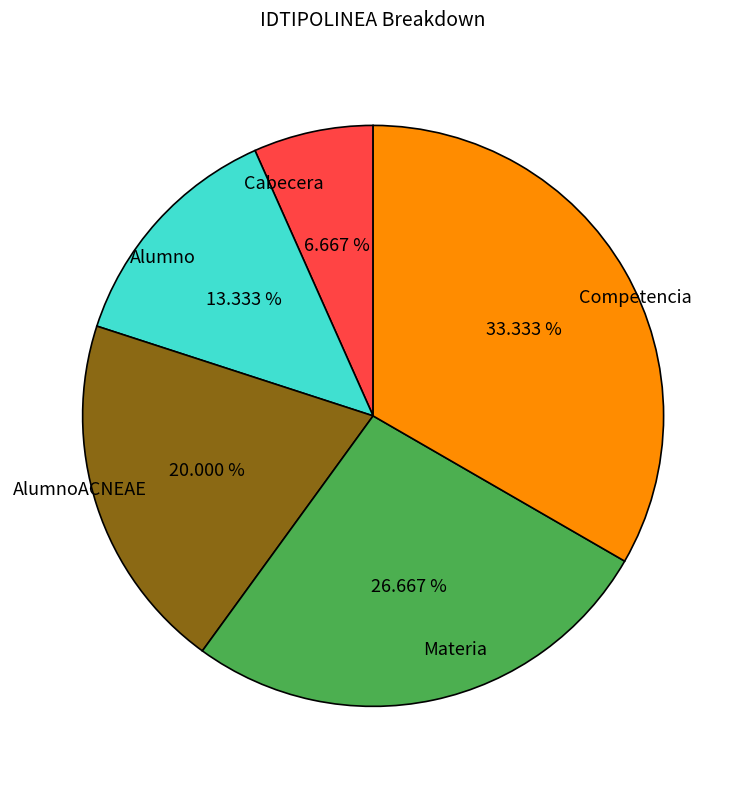

What percentage is the Materia slice, to the nearest percent?

27%